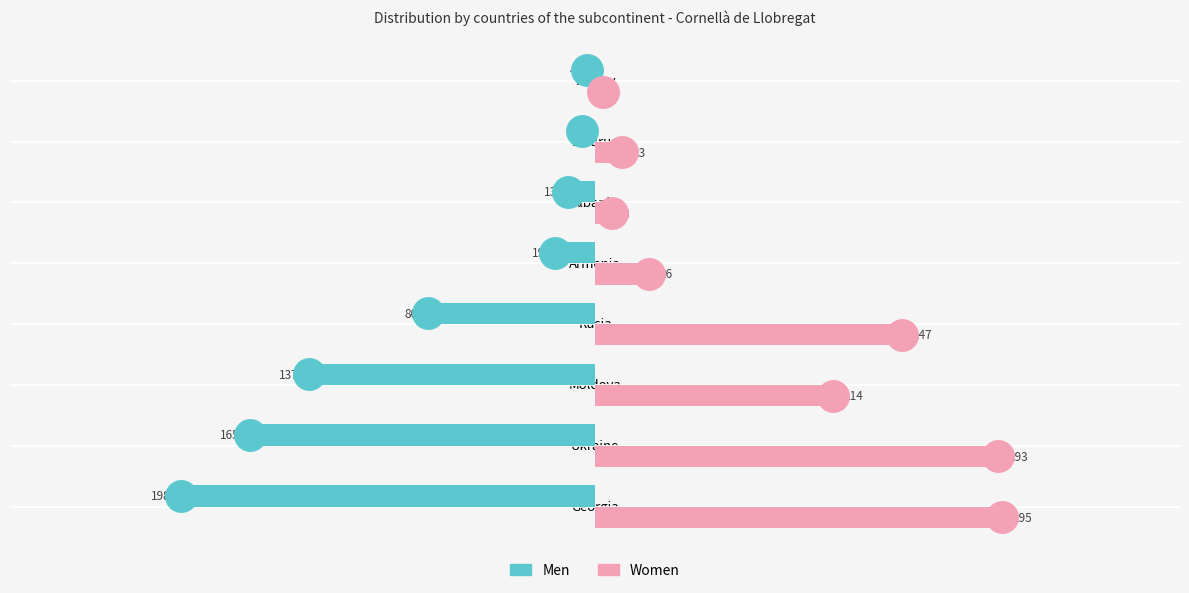

What is the average value of the Men series?

-78